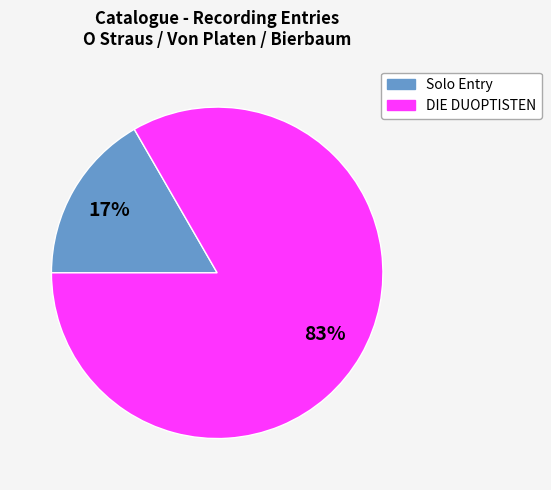

Is there a majority slice in this chart?

Yes